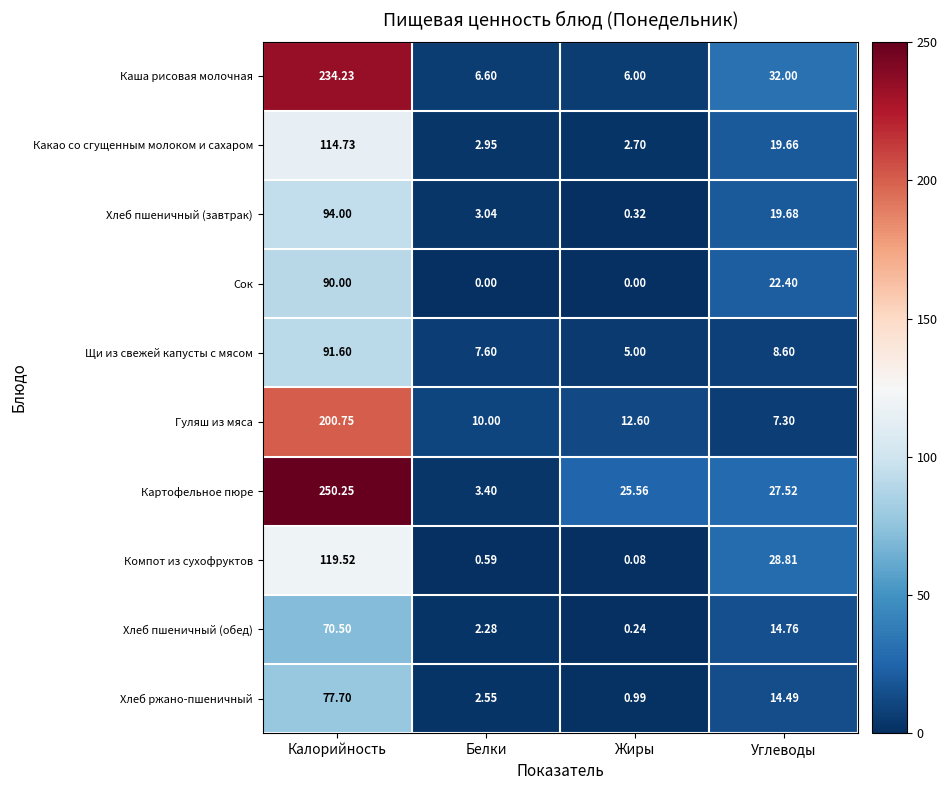

At how many categories does at least one series exceed 186?

1